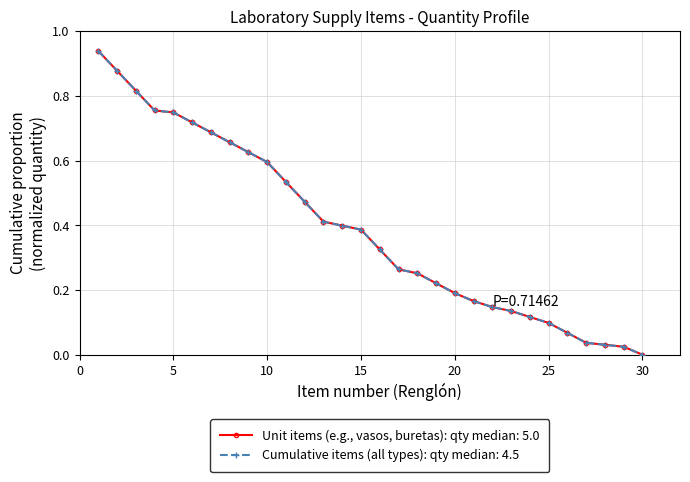

Does the chart have visible grid lines?

Yes